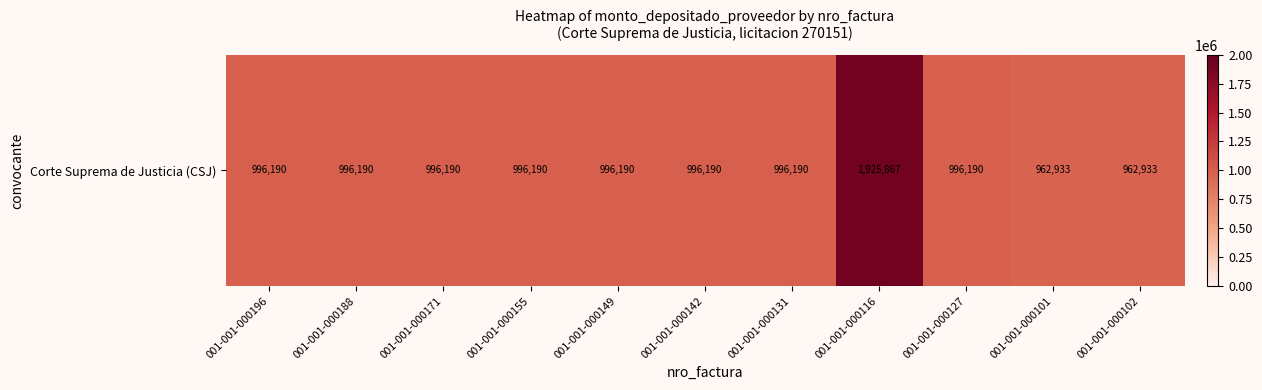

Reading left to right, what are all the values shown in this chart?

001-001-000196=996190	001-001-000188=996190	001-001-000171=996190	001-001-000155=996190	001-001-000149=996190	001-001-000142=996190	001-001-000131=996190	001-001-000116=1925867	001-001-000127=996190	001-001-000101=962933	001-001-000102=962933